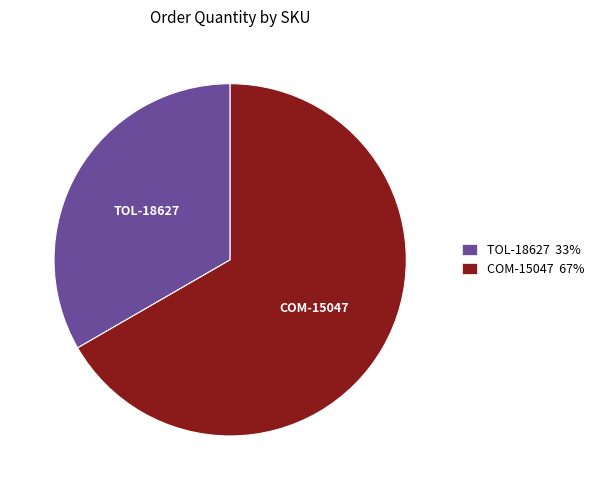

Which has a higher value, COM-15047 67% or TOL-18627 33%?

COM-15047 67%